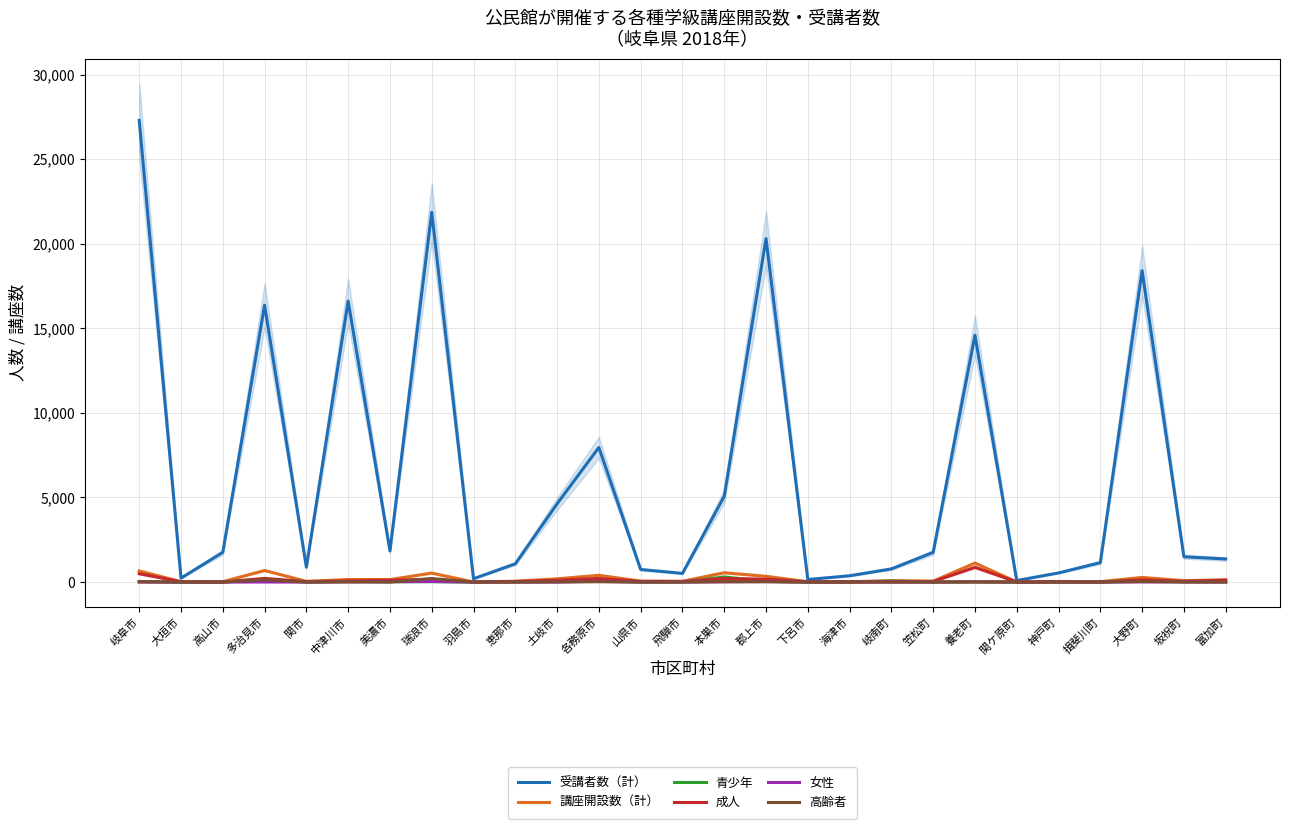

Read the 成人 value at 恵那市.

33.0